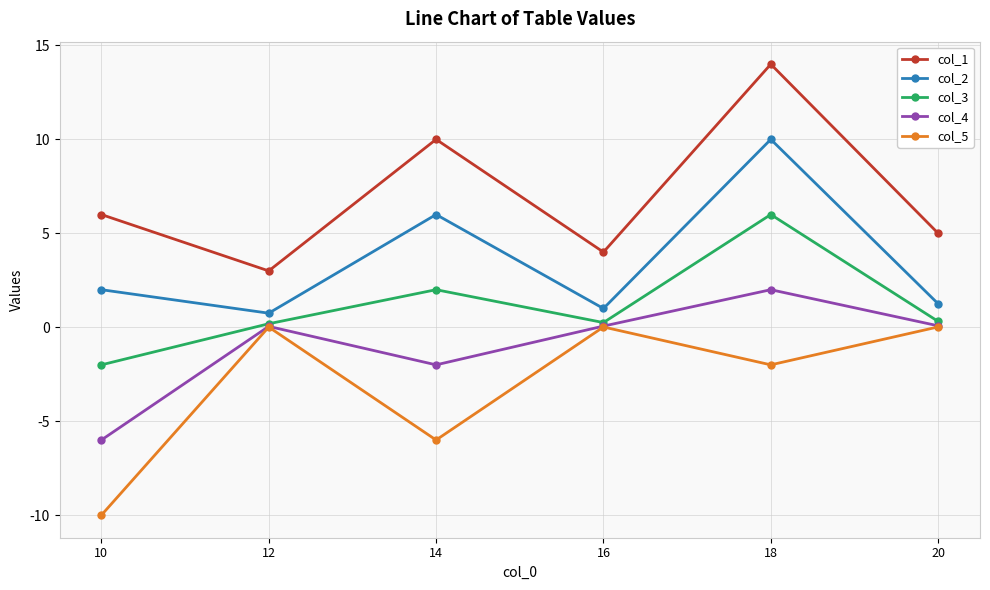

What are all the series names shown in the legend?

col_1, col_2, col_3, col_4, col_5